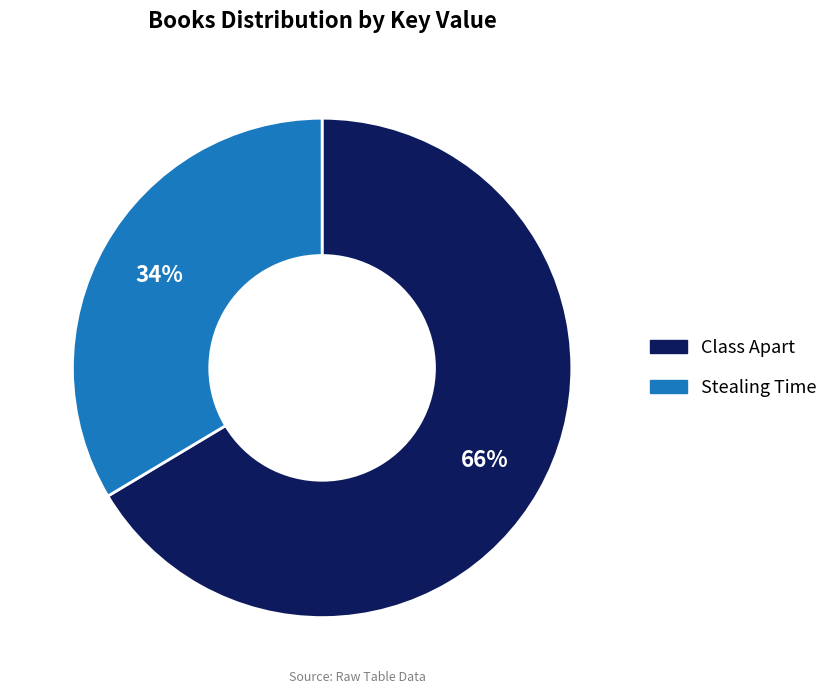

To the nearest percent, what is the combined percentage of Class Apart and Stealing Time?

100%